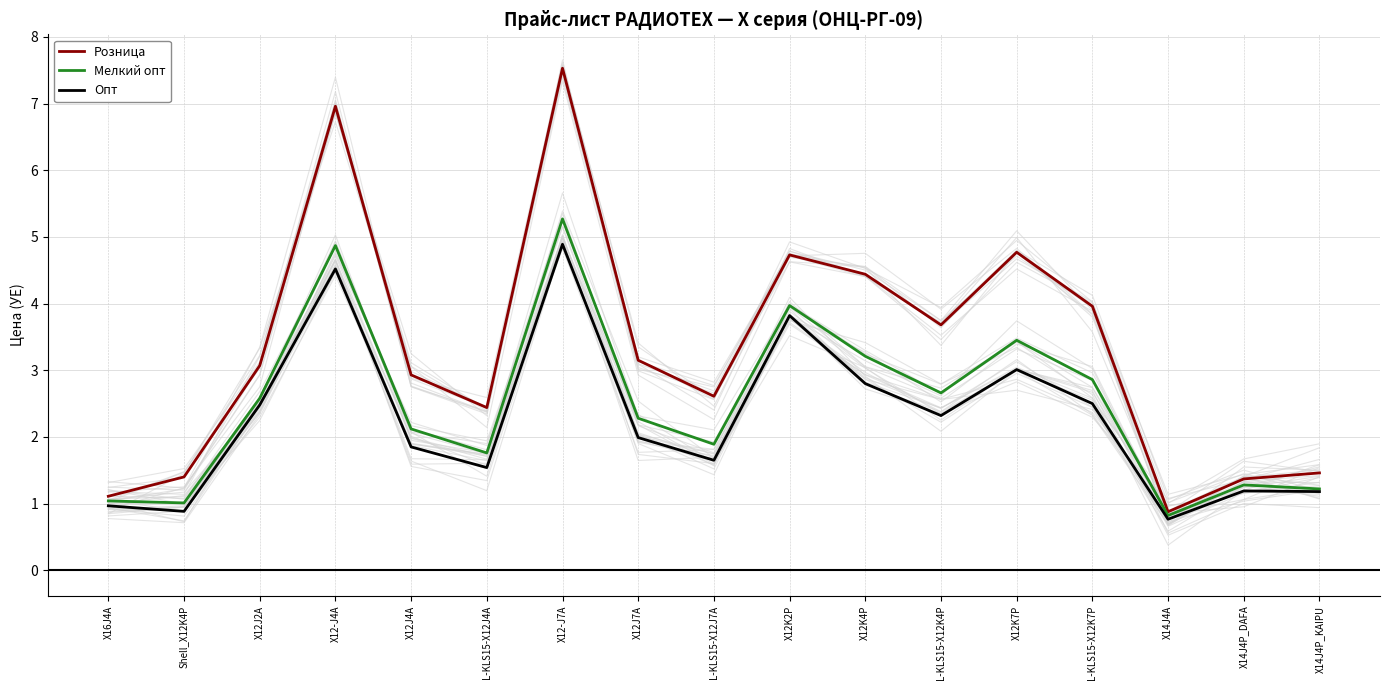

What position from the left is L-KLS15-X12J7A?

9